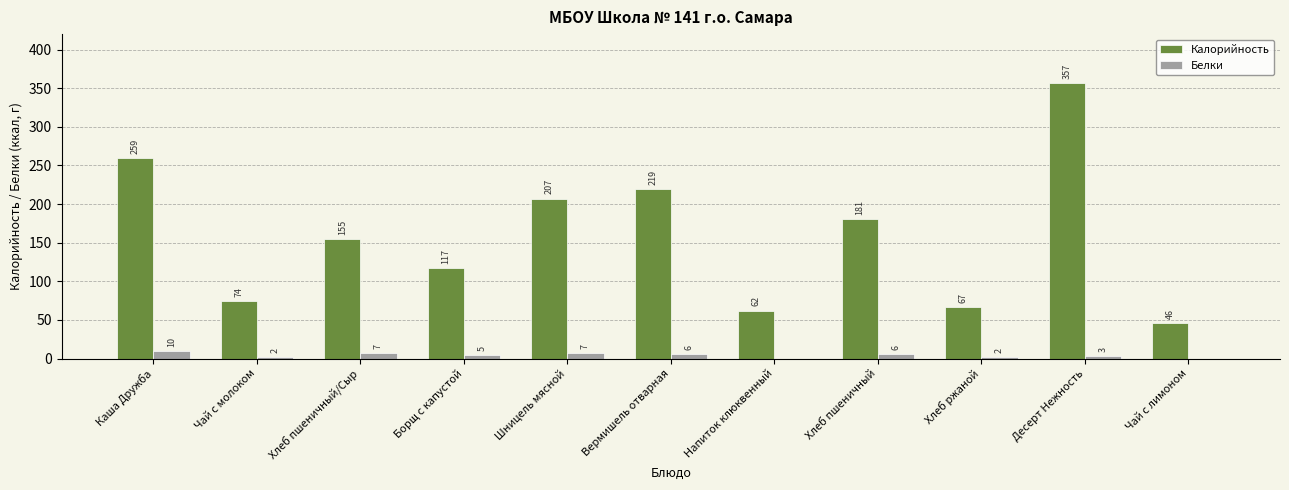

Reading left to right, extract all data points from this chart.

Калорийность: Каша Дружба=259	Чай с молоком=74	Хлеб пшеничный/Сыр=155	Борщ с капустой=117	Шницель мясной=207	Вермишель отварная=219	Напиток клюквенный=62	Хлеб пшеничный=181	Хлеб ржаной=67	Десерт Нежность=357	Чай с лимоном=46
Белки: Каша Дружба=10	Чай с молоком=2	Хлеб пшеничный/Сыр=7	Борщ с капустой=5	Шницель мясной=7	Вермишель отварная=6	Напиток клюквенный=0	Хлеб пшеничный=6	Хлеб ржаной=2	Десерт Нежность=3	Чай с лимоном=0